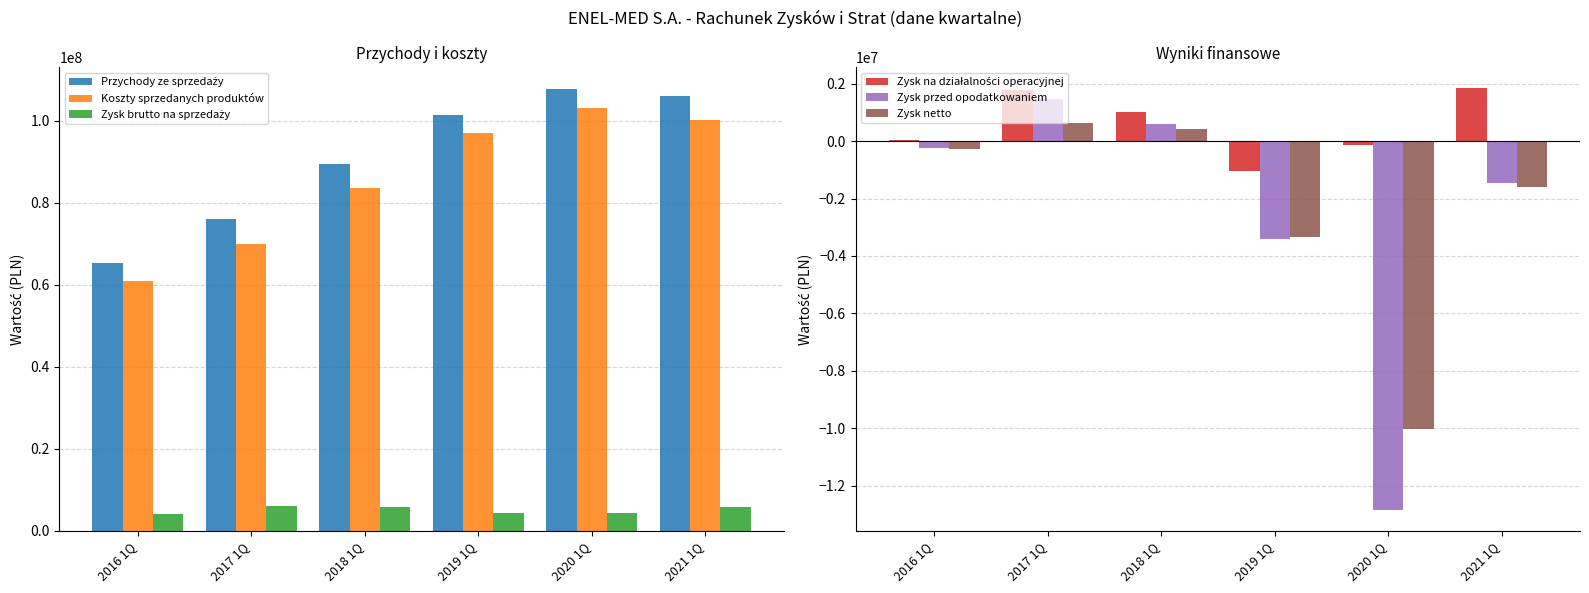

List the series in order of their peak value, lowest first.

Zysk netto, Zysk przed opodatkowaniem, Zysk na działalności operacyjnej, Zysk brutto na sprzedaży, Koszty sprzedanych produktów, Przychody ze sprzedaży